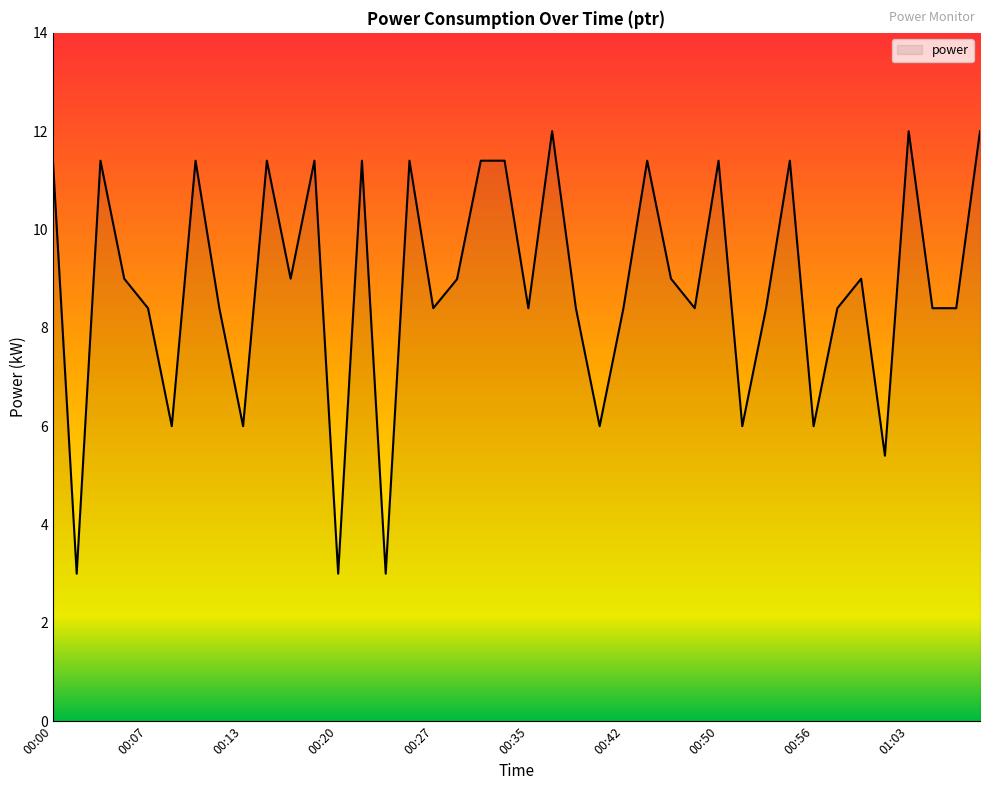

Reading left to right, transcribe all the data shown in this chart.

11.4	3.0	11.4	9.0	8.4	6.0	11.4	8.4	6.0	11.4	9.0	11.4	3.0	11.4	3.0	11.4	8.4	9.0	11.4	11.4	8.4	12.0	8.4	6.0	8.4	11.4	9.0	8.4	11.4	6.0	8.4	11.4	6.0	8.4	9.0	5.4	12.0	8.4	8.4	12.0